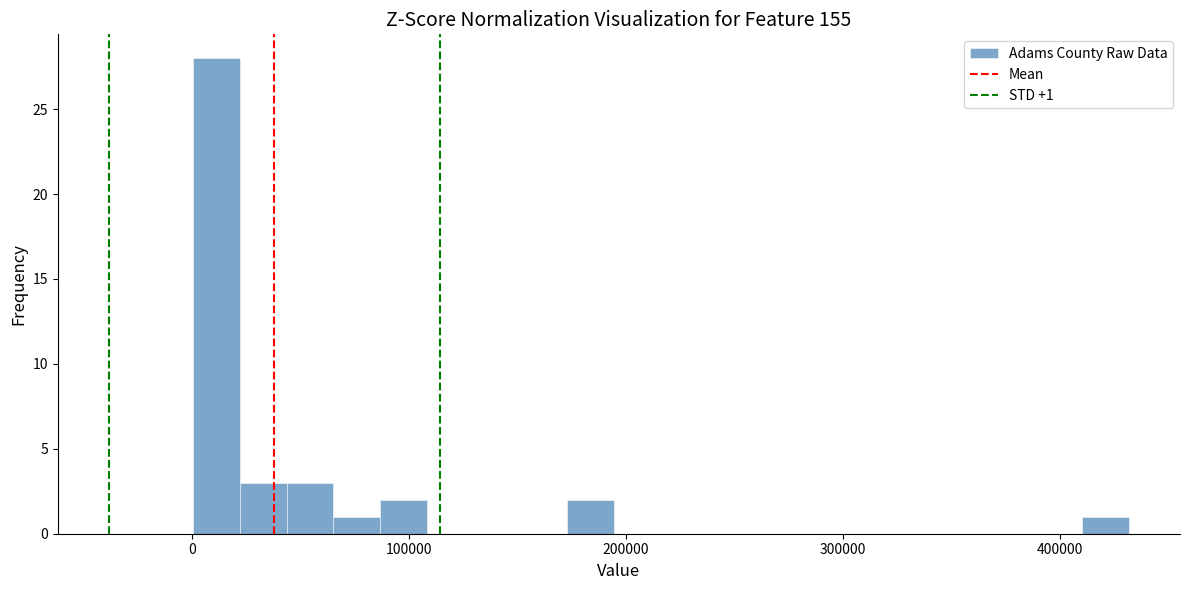

Read against the x-axis, roughly where is the centre of the tallest bar?

10000